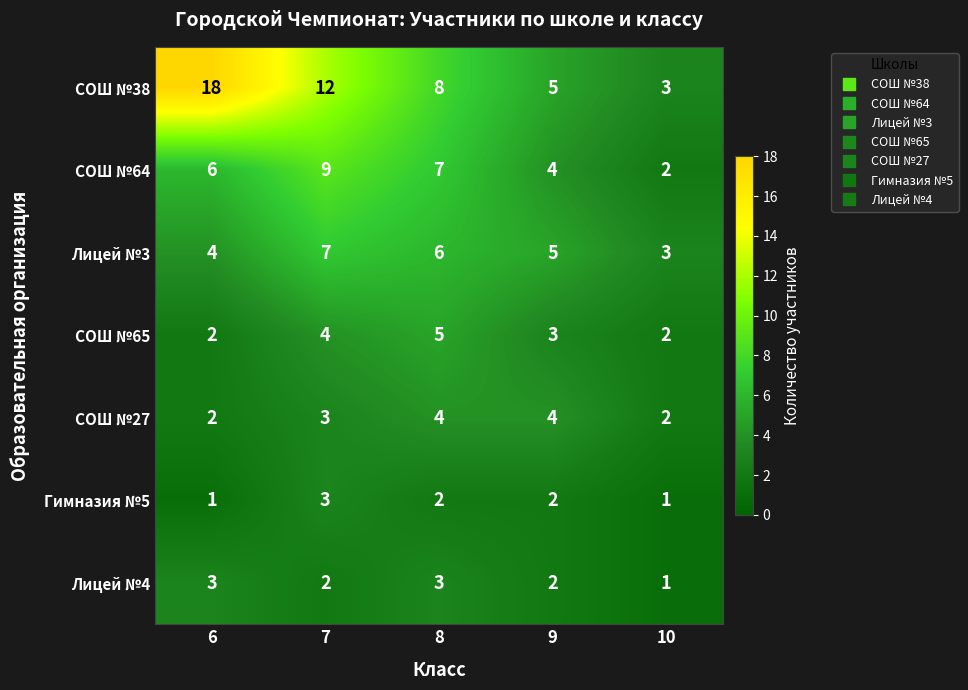

What is the greatest value displayed?

18